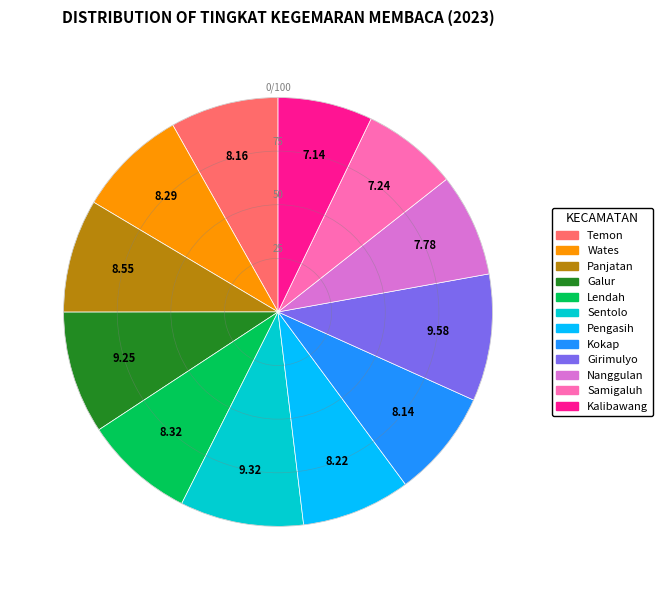

What is the ratio of the value at Samigaluh to the value at Pengasih?

0.9